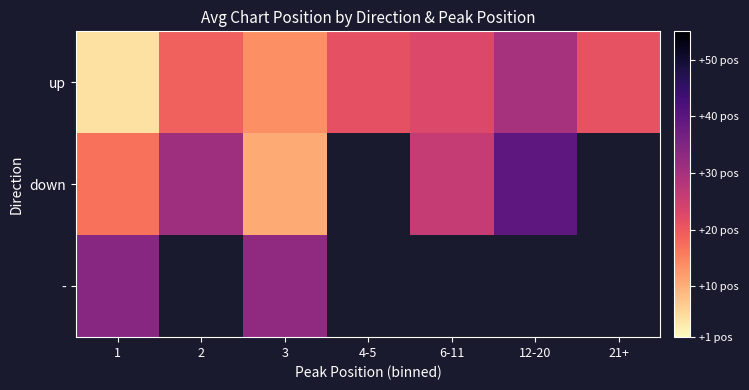

True or false: down has a value of 28.3 at 1.

False